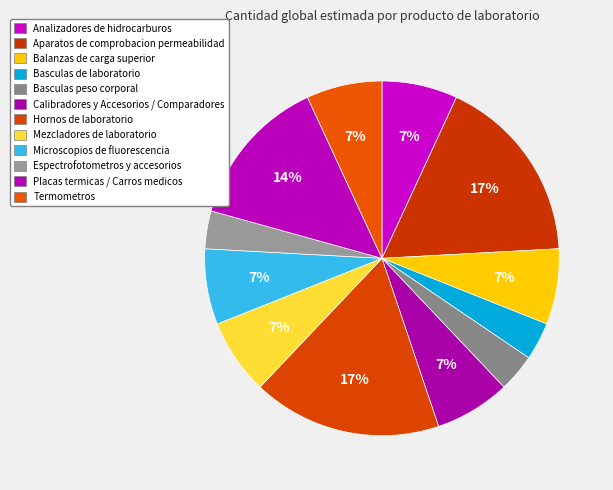

What percentage is the Basculas peso corporal slice, to the nearest percent?

3%